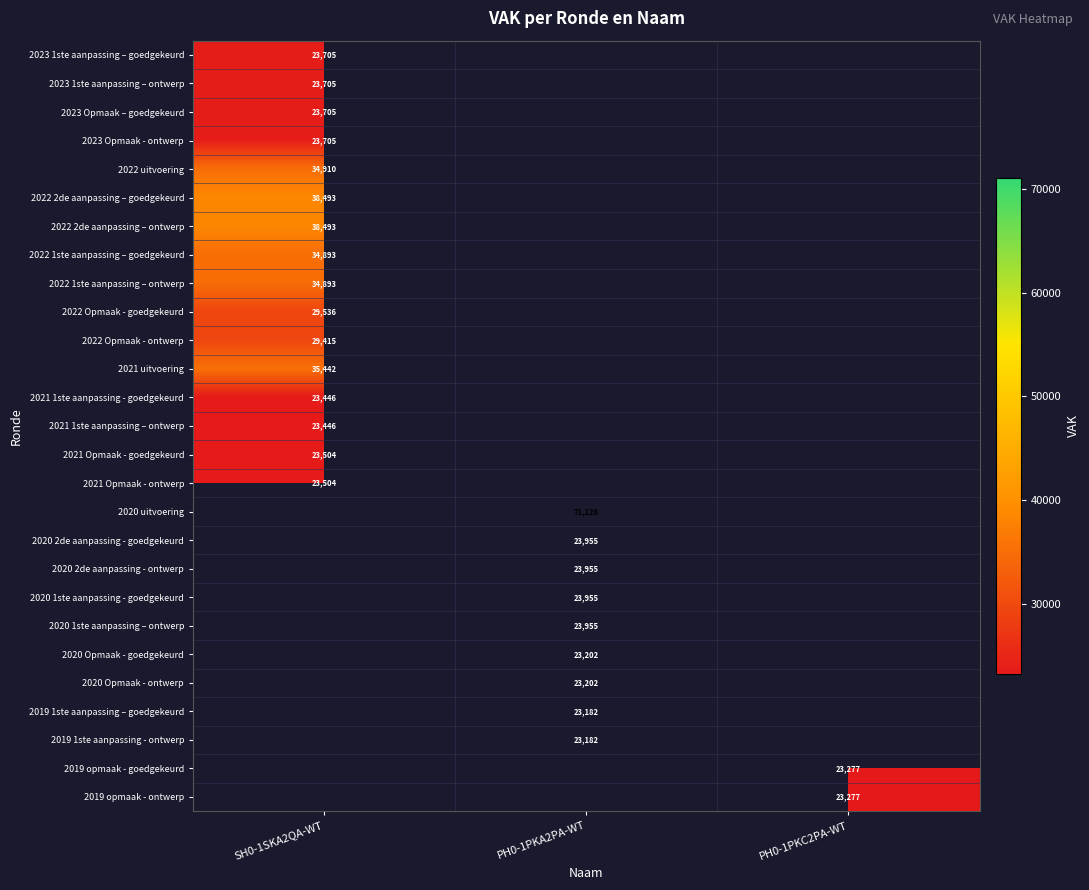

Is it true that 2022 uitvoering equals 18088 at SH0-1SKA2QA-WT?

False